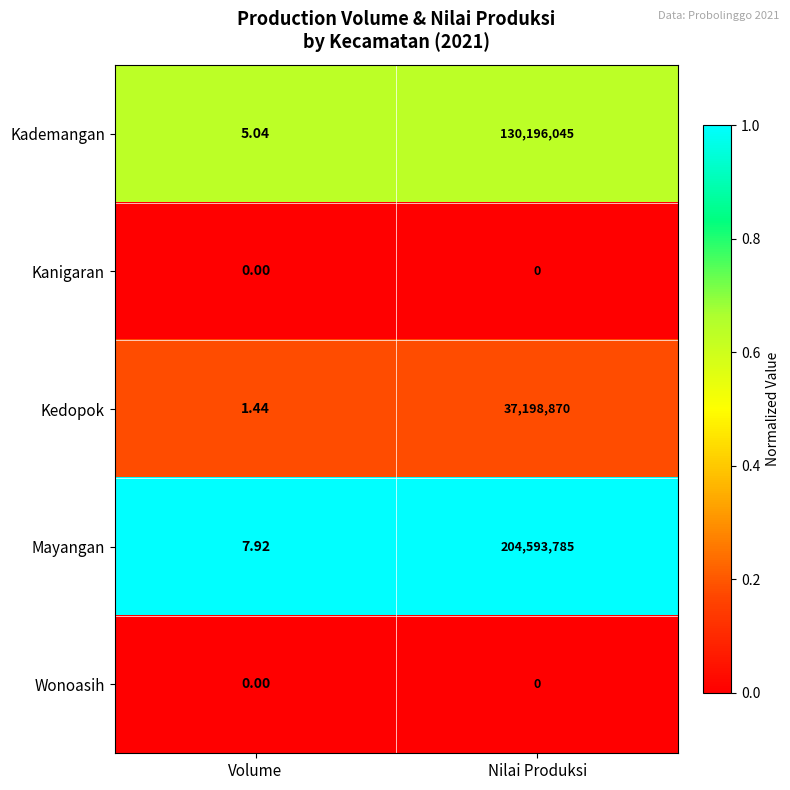

List the labels in order of Mayangan value, largest first.

Nilai Produksi, Volume